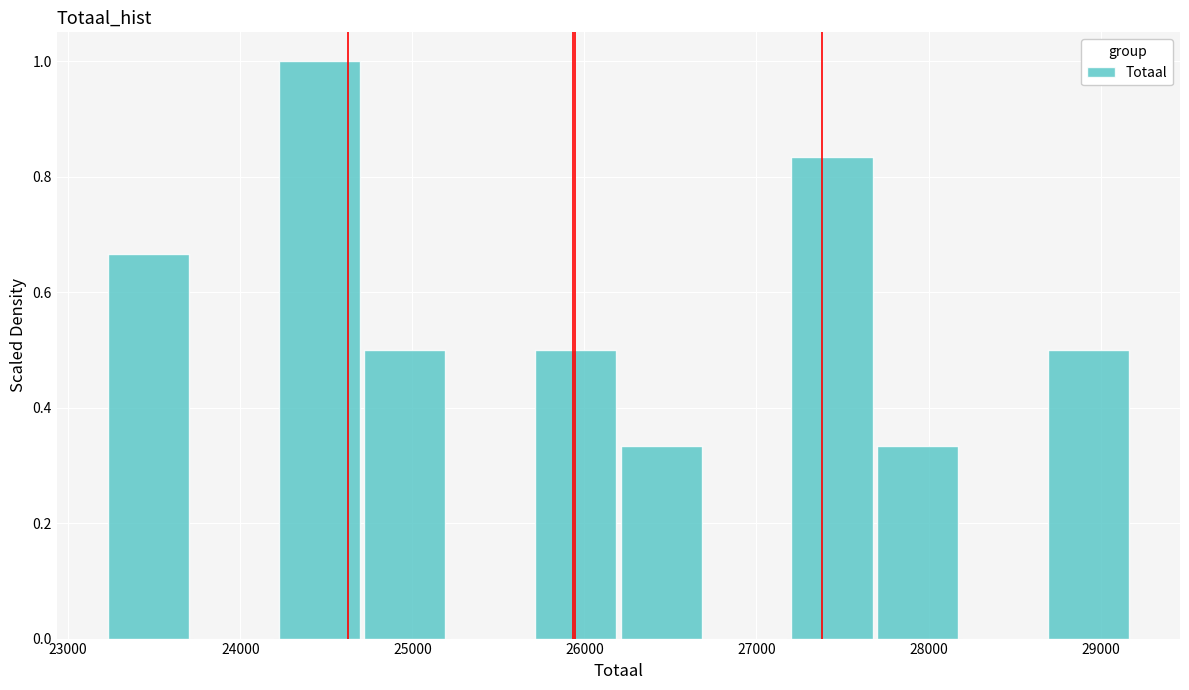

How tall is the bar that spans 24200 to 24700 on the x-axis? Neither the bar edges nor the heights are printed on the chart, so give them approximately, as read against the axes.

1.00